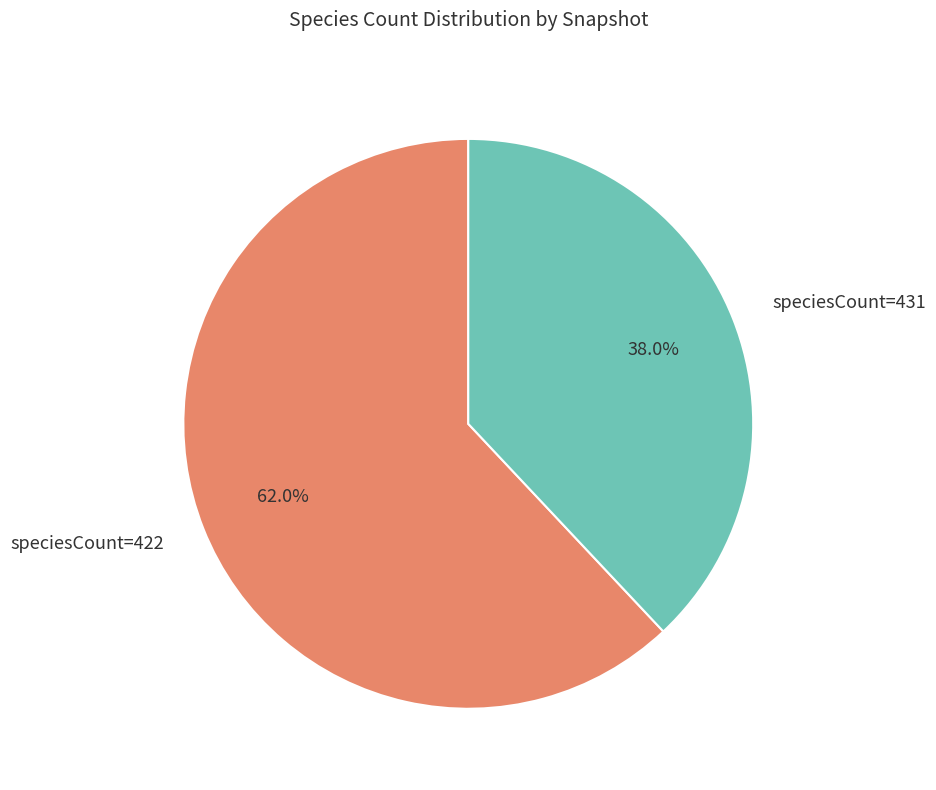

How many slices are in this pie chart?

2